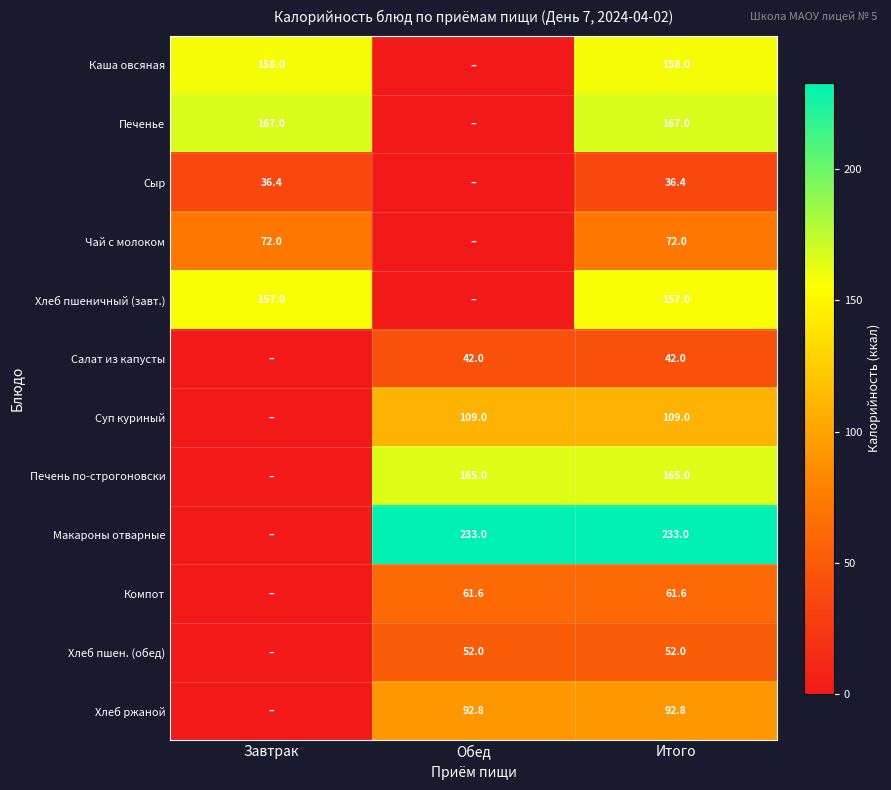

Which category has the highest value across all series?

Обед